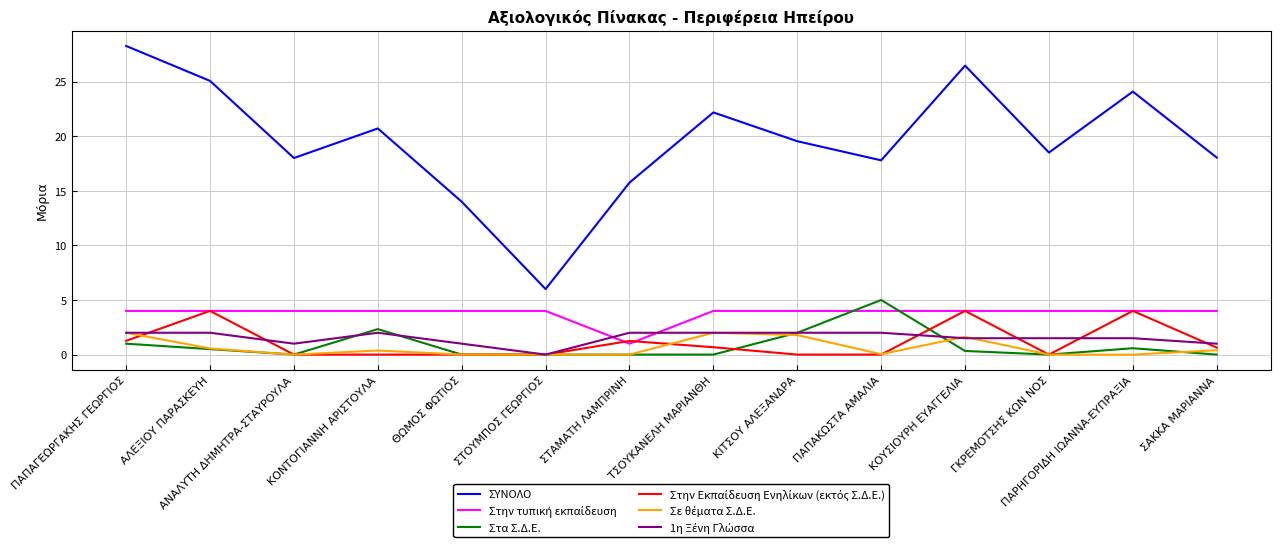

The ΣΥΝΟΛΟ series shows 6.0 at ΣΤΟΥΜΠΟΣ ΓΕΩΡΓΙΟΣ. True or false?

True